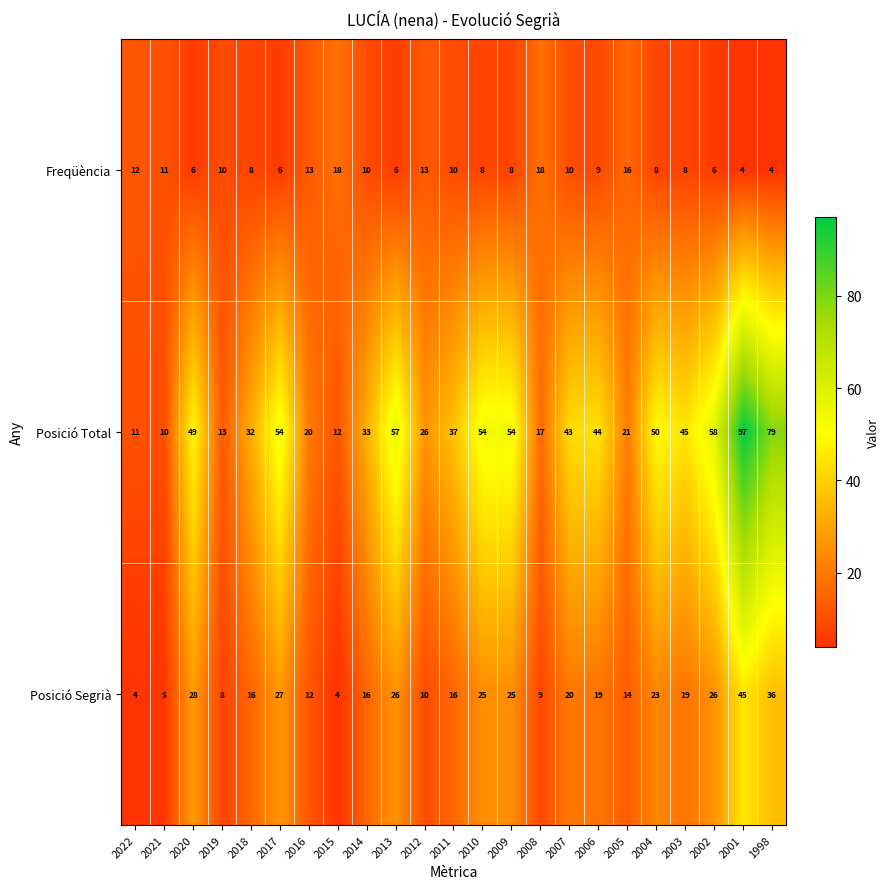

List the series in order of their peak value, highest first.

Posició Total, Posició Segrià, Freqüència